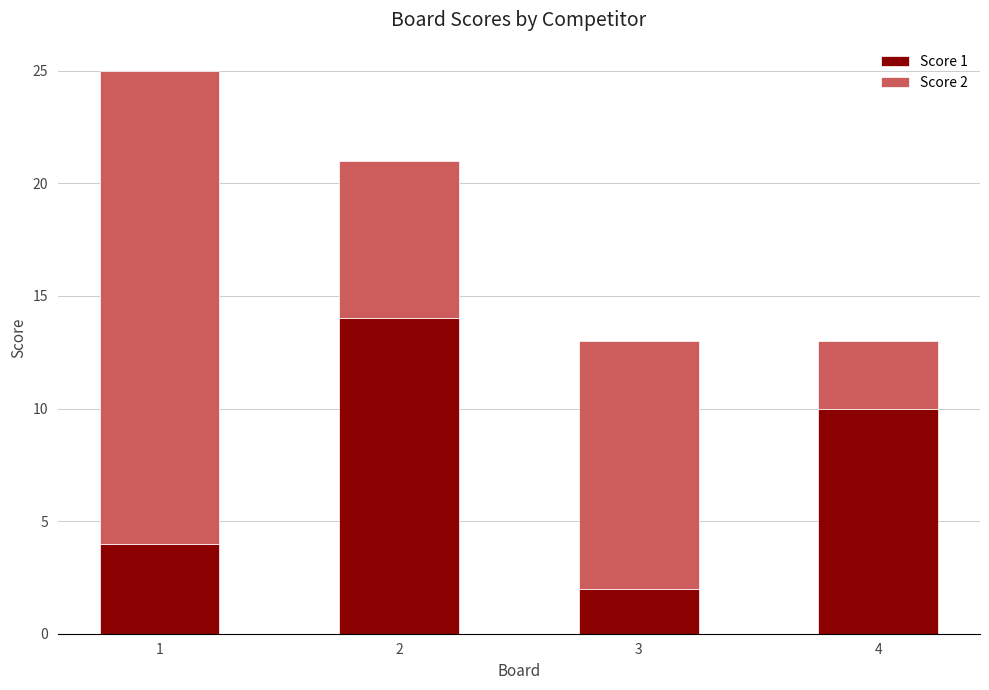

What is the total value across all series at 4?

13